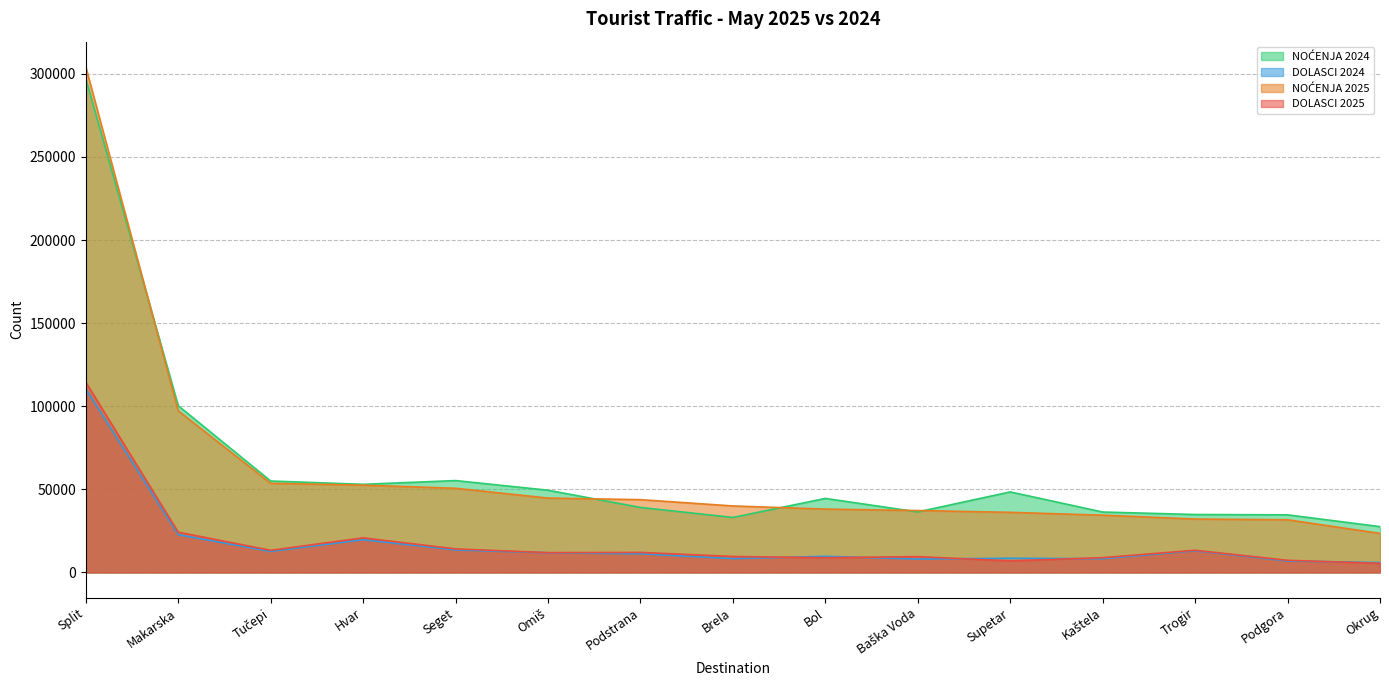

Where is the first local maximum for DOLASCI 2025?

Hvar